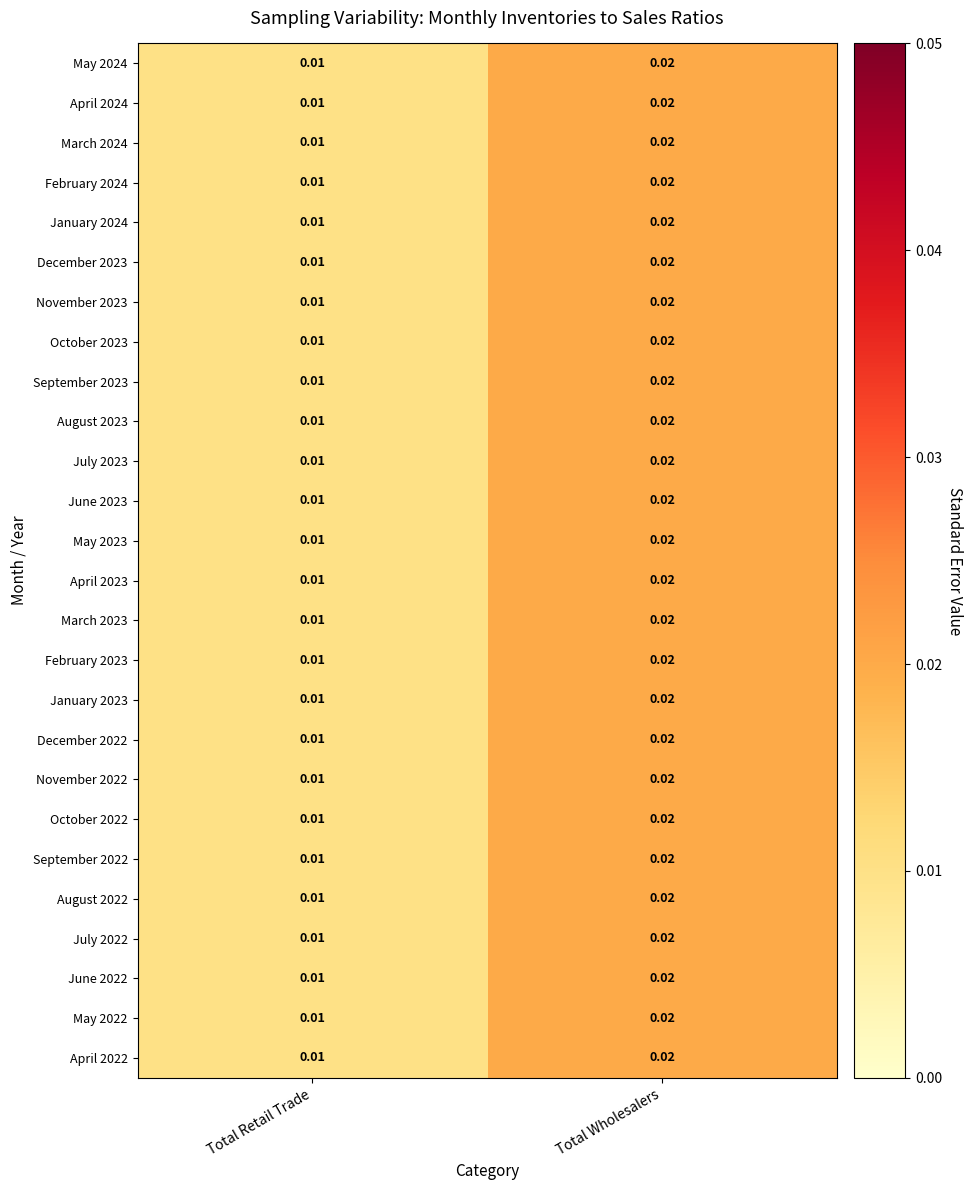

Rank the categories by September 2022 value from highest to lowest.

Total Wholesalers, Total Retail Trade